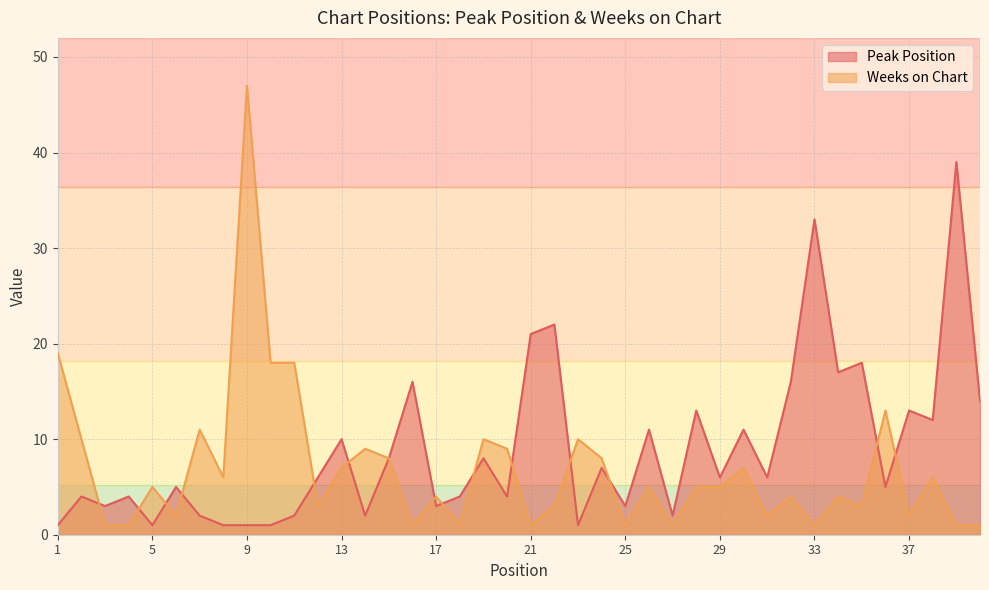

What is the difference between the Weeks on Chart values at 17 and 4?

3